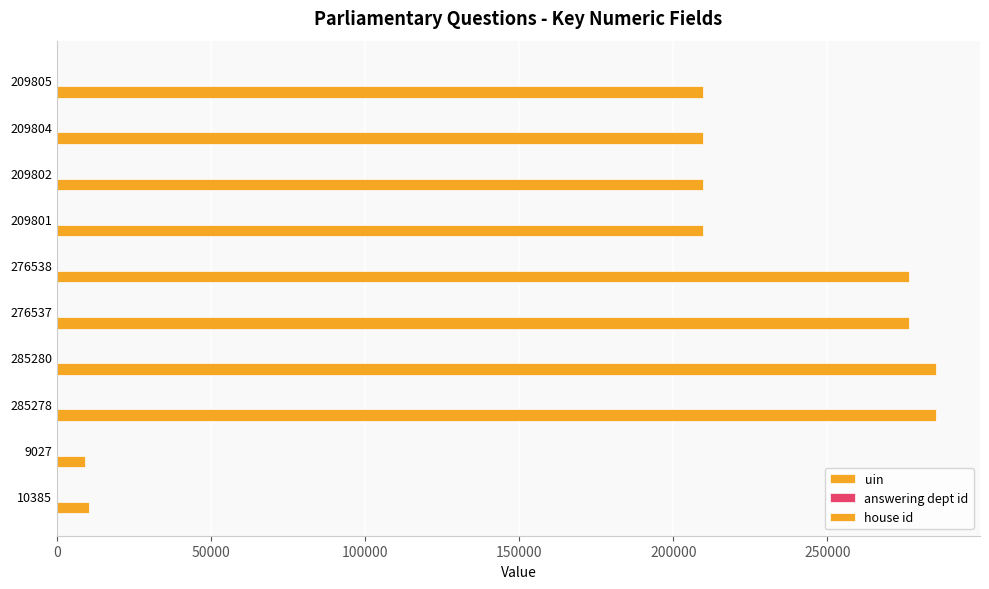

What is the average value of the house id series?

0.2